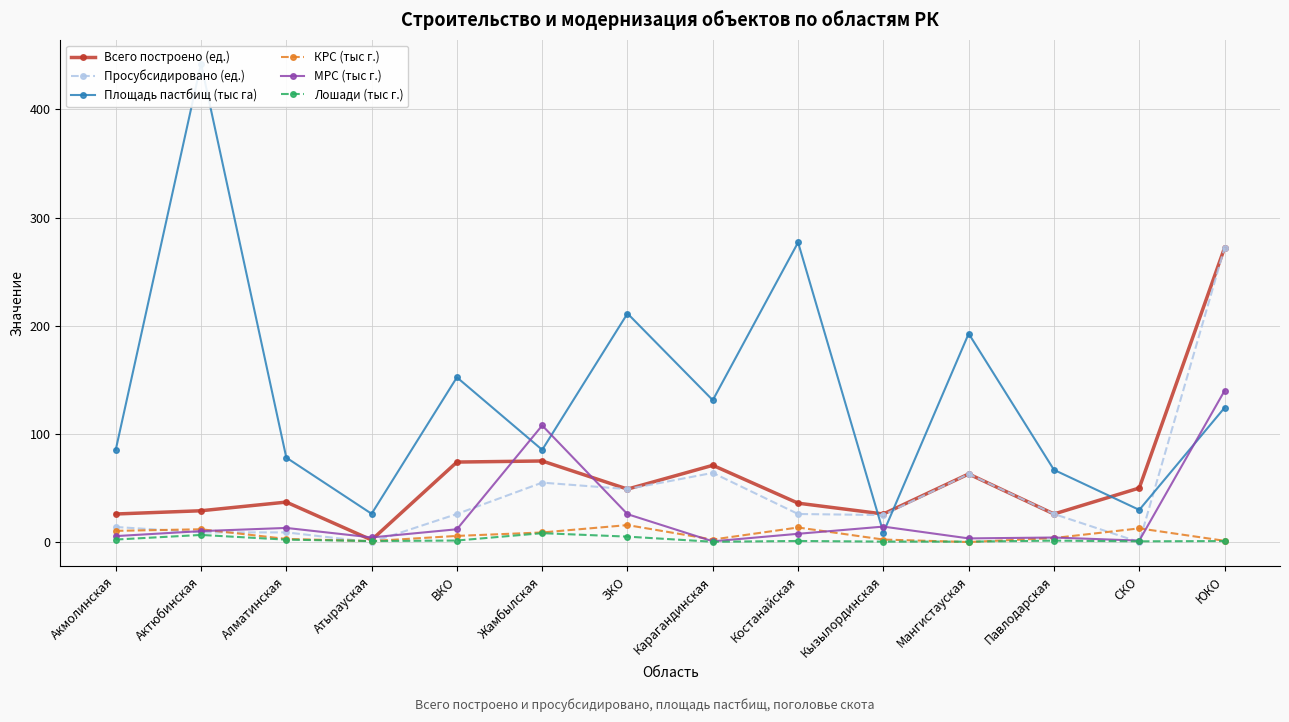

Is the value of МРС (тыс г.) at Павлодарская greater than the value of Всего построено (ед.) at Костанайская?

No